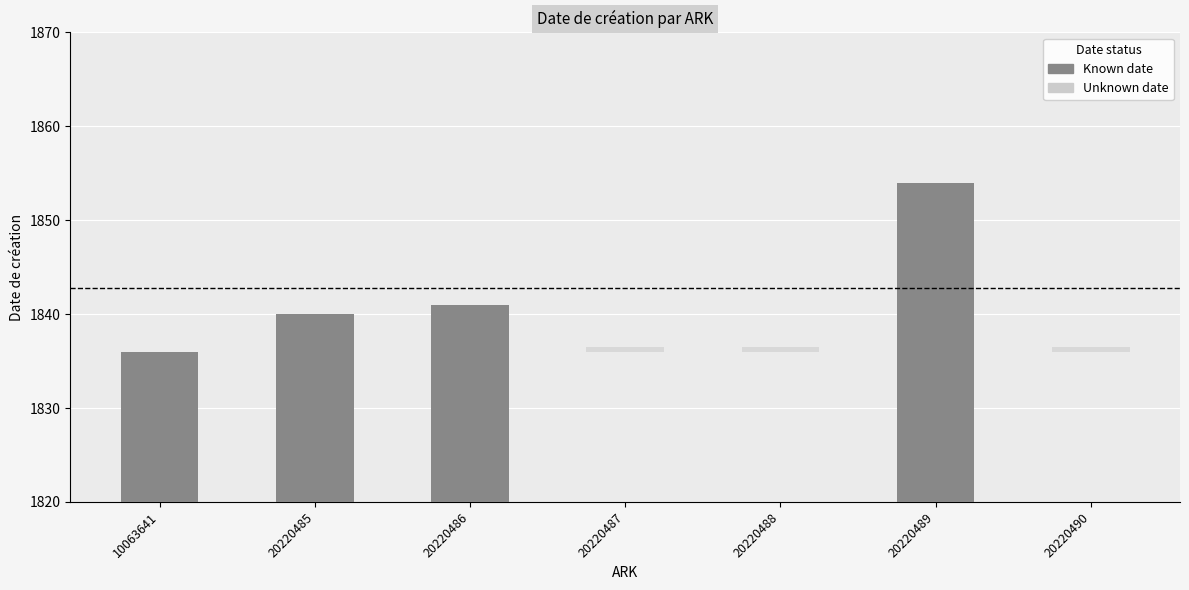

Reading left to right, what are all the values shown in this chart?

1836	1840	1841	0	0	1854	0